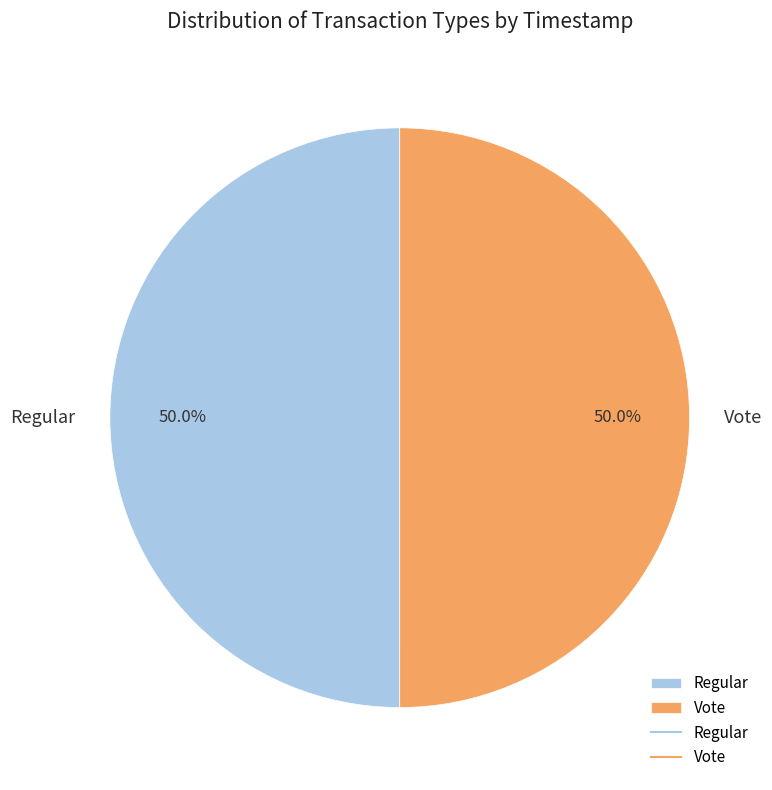

How much of the chart is everything except Vote?

50.0%